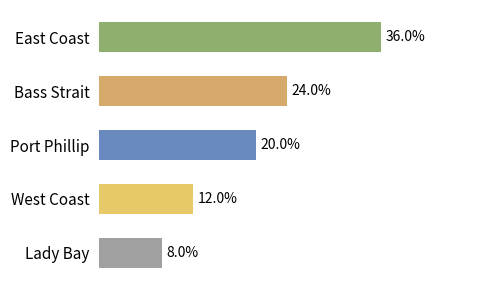

Does the chart contain any negative values?

No